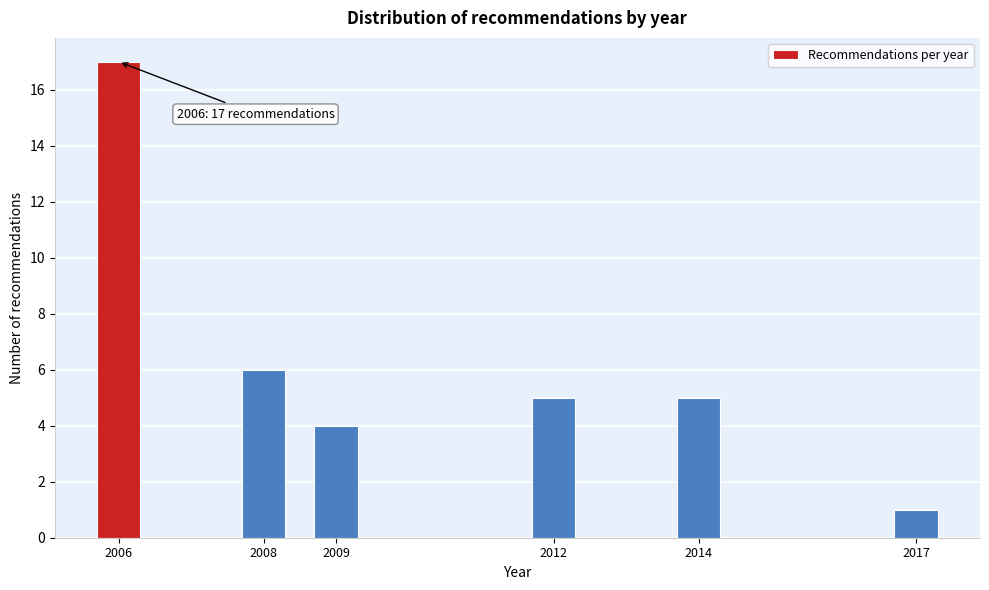

Reading left to right, extract all data points from this chart.

17	6	4	5	5	1